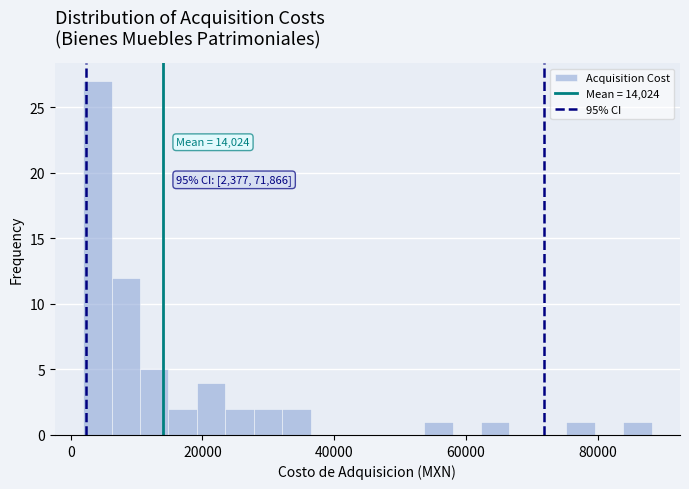

Read against the x-axis, roughly where is the centre of the tallest bar?

4000